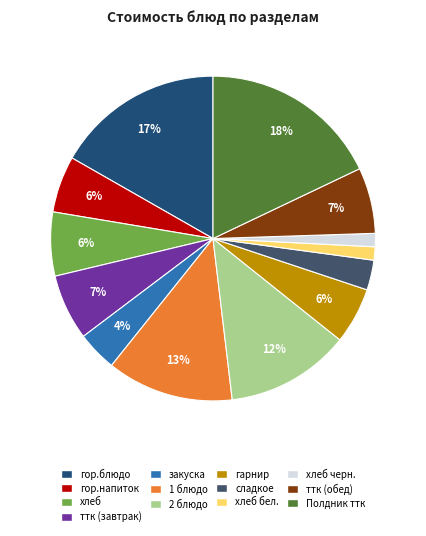

True or false: хлеб черн. accounts for 11% of the total.

False